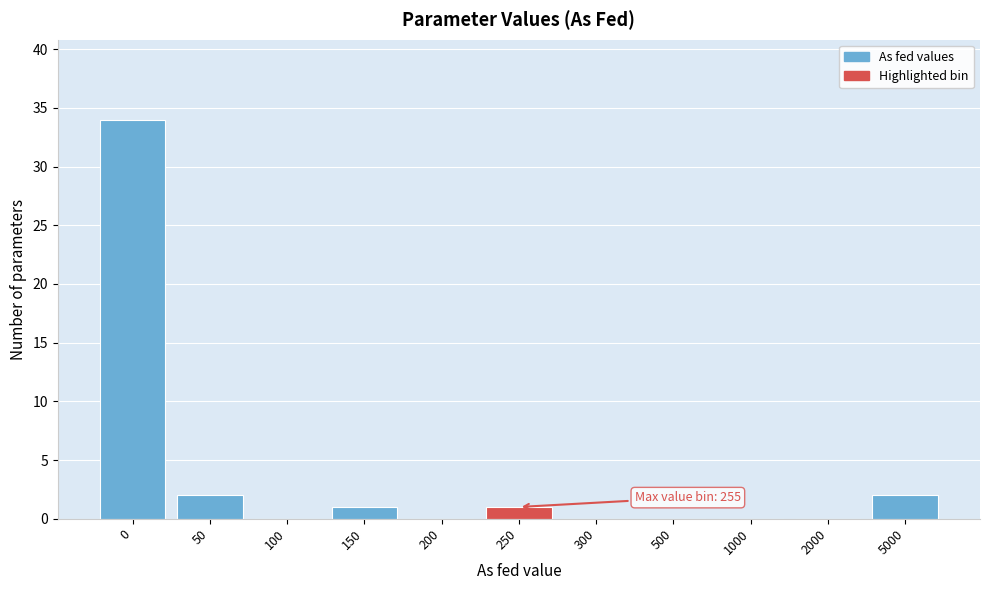

Reading left to right, extract all data points from this chart.

0=34	50=2	100=0	150=1	200=0	250=1	300=0	500=0	1000=0	2000=0	5000=2